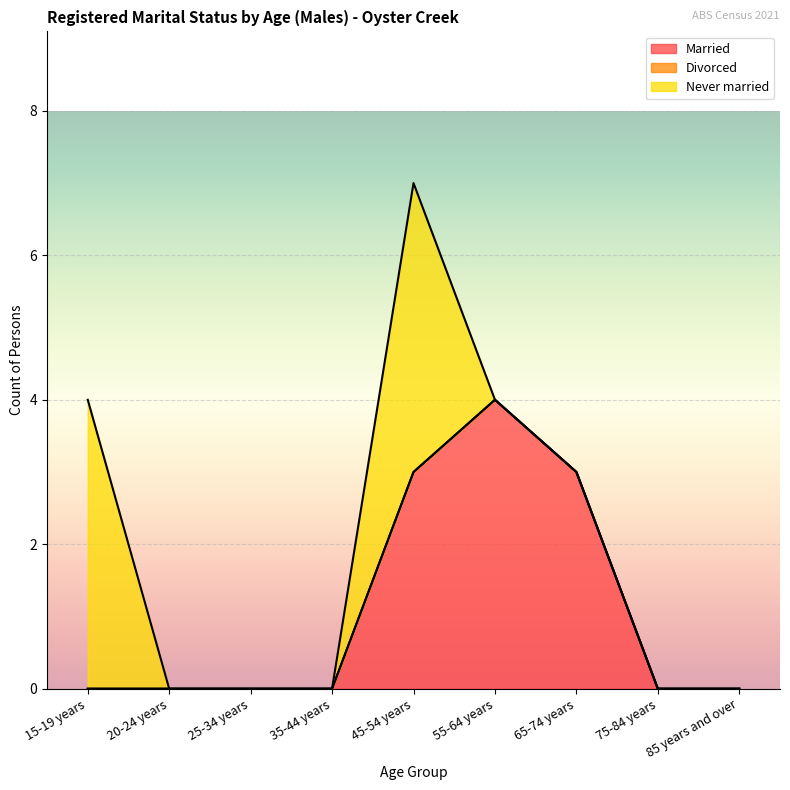

How many intersections are there between Never married and Married?

1